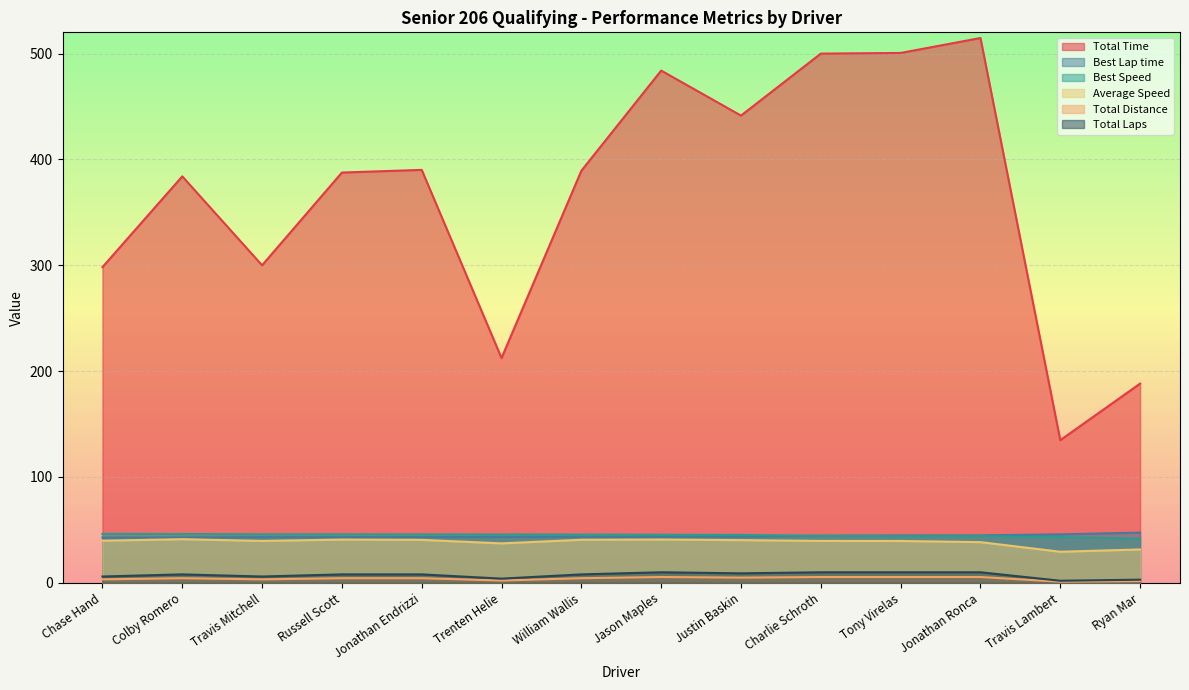

How many interior local peaks does the Total Laps series have?

2